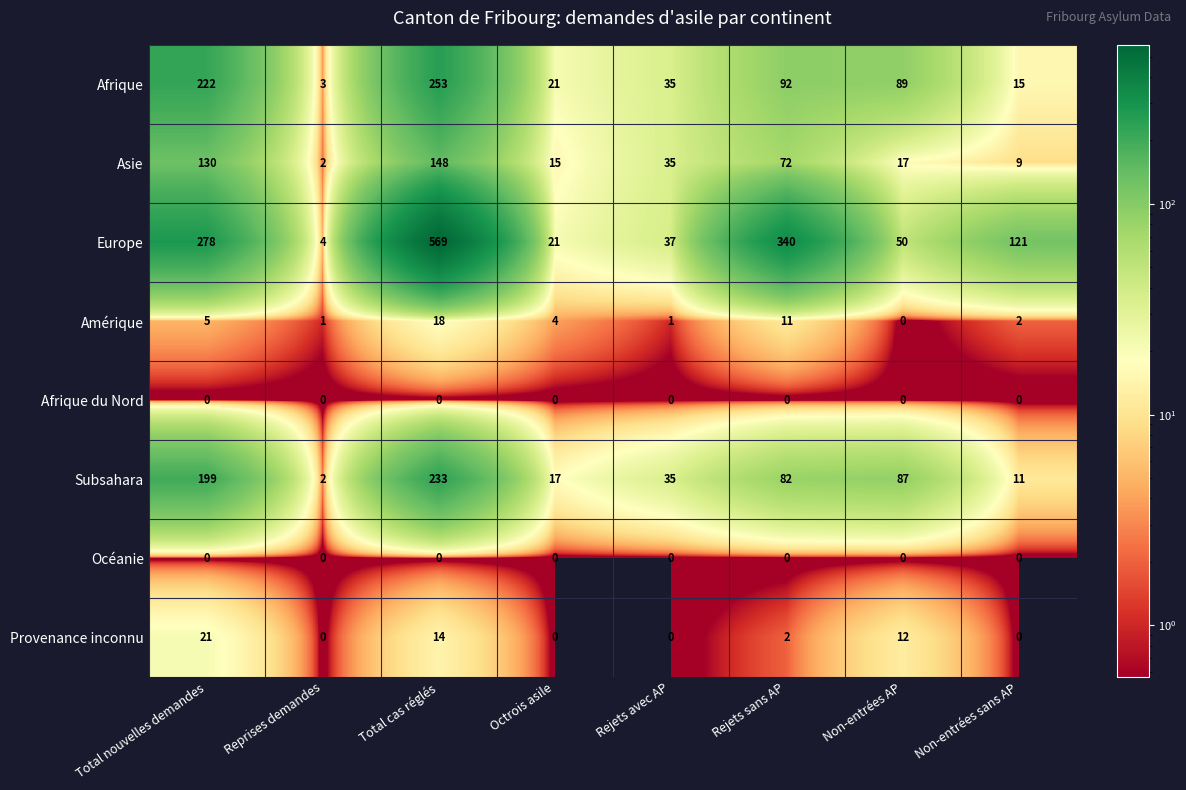

The Subsahara series shows 1 at Reprises demandes. True or false?

False